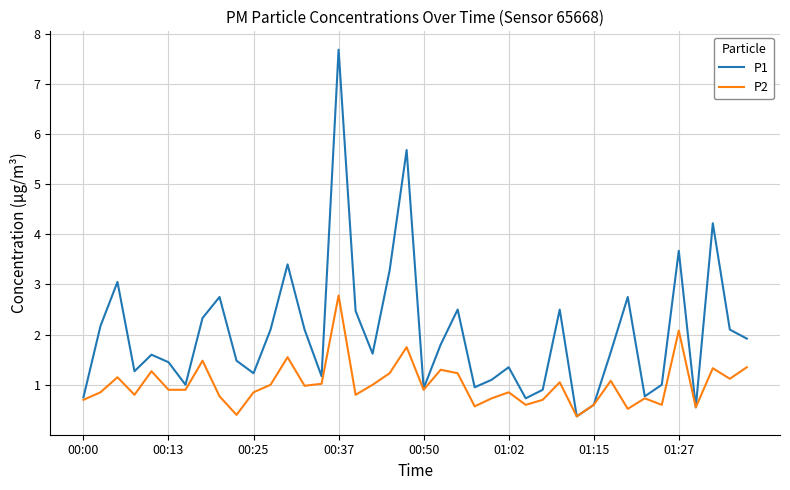

Which series has the widest spread of values?

P1